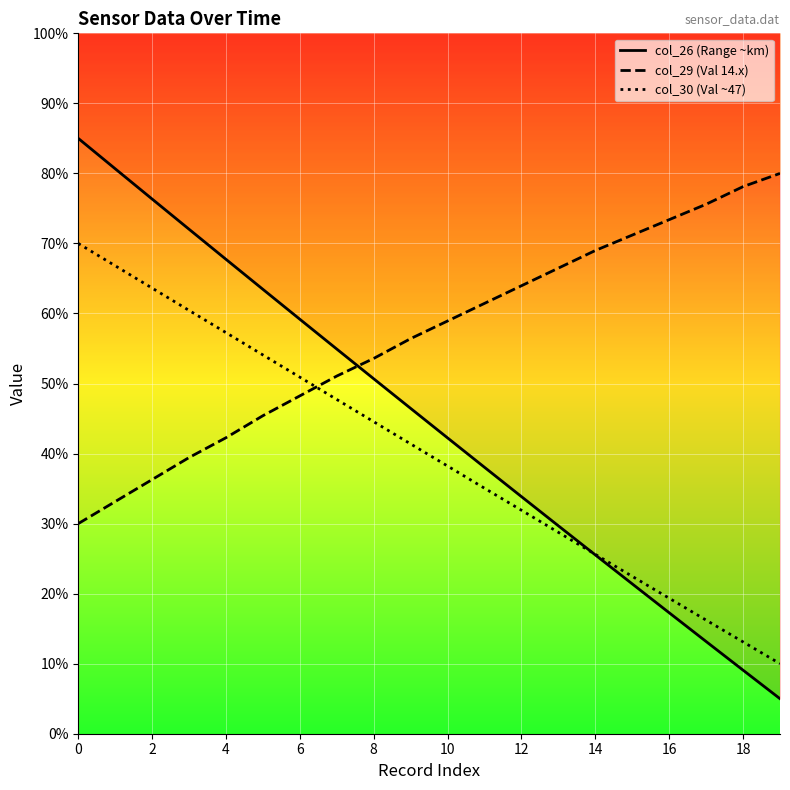

List the series in order of their peak value, lowest first.

col_30 (Val ~47), col_29 (Val 14.x), col_26 (Range ~km)